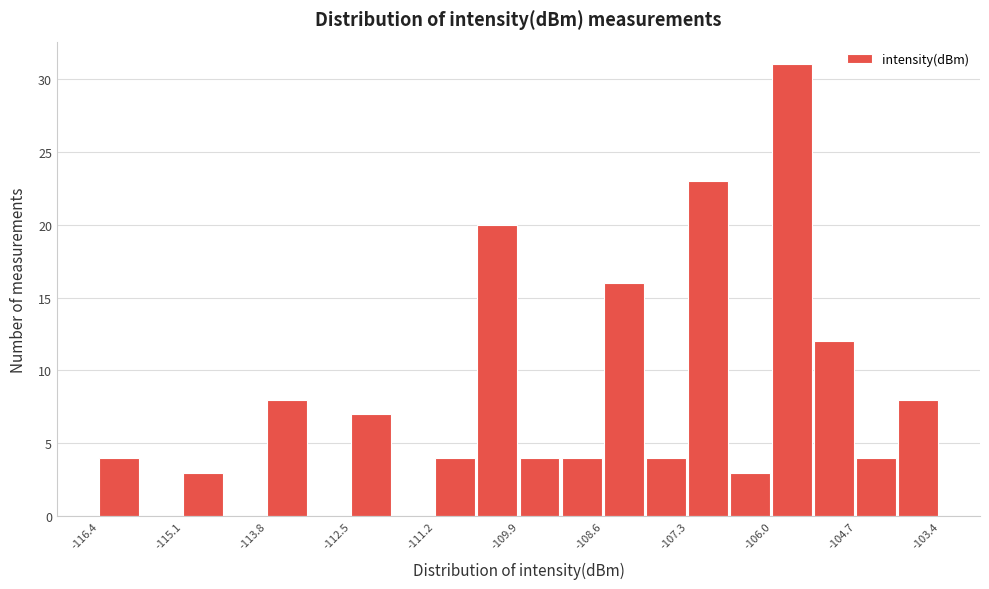

Read against the x-axis, roughly where is the centre of the tallest bar?

-105.6